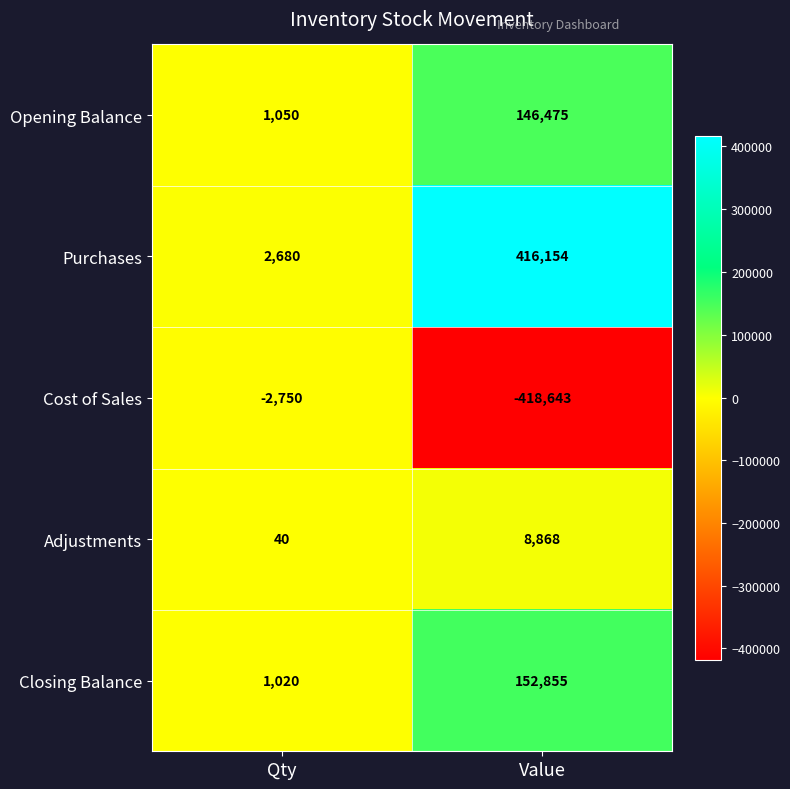

Is the value of Adjustments at Qty greater than the value of Purchases at Qty?

No